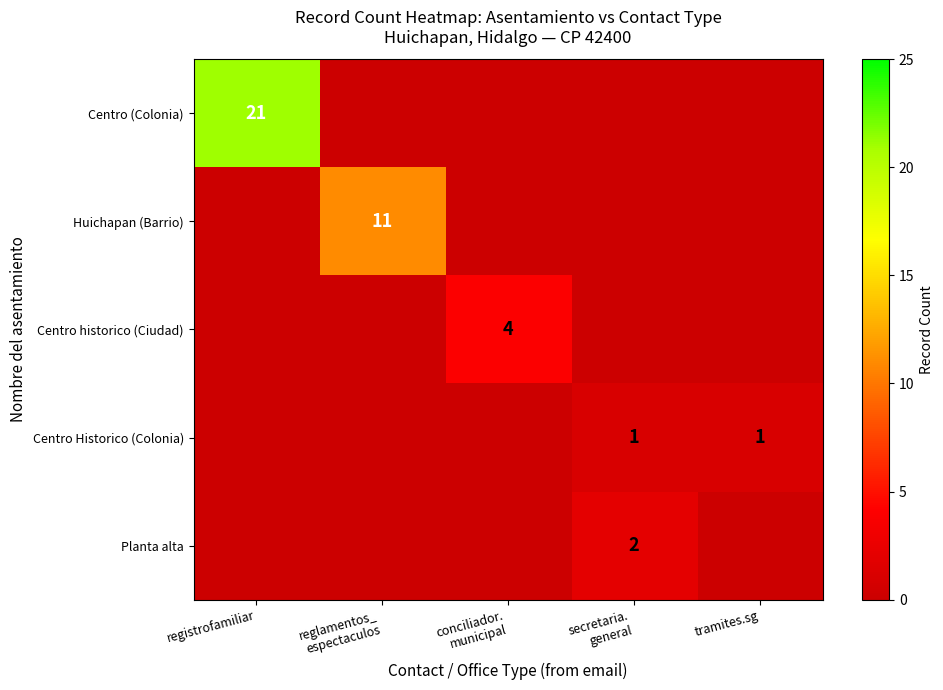

Which series changed the most between conciliador. municipal and secretaria. general?

Centro historico (Ciudad)